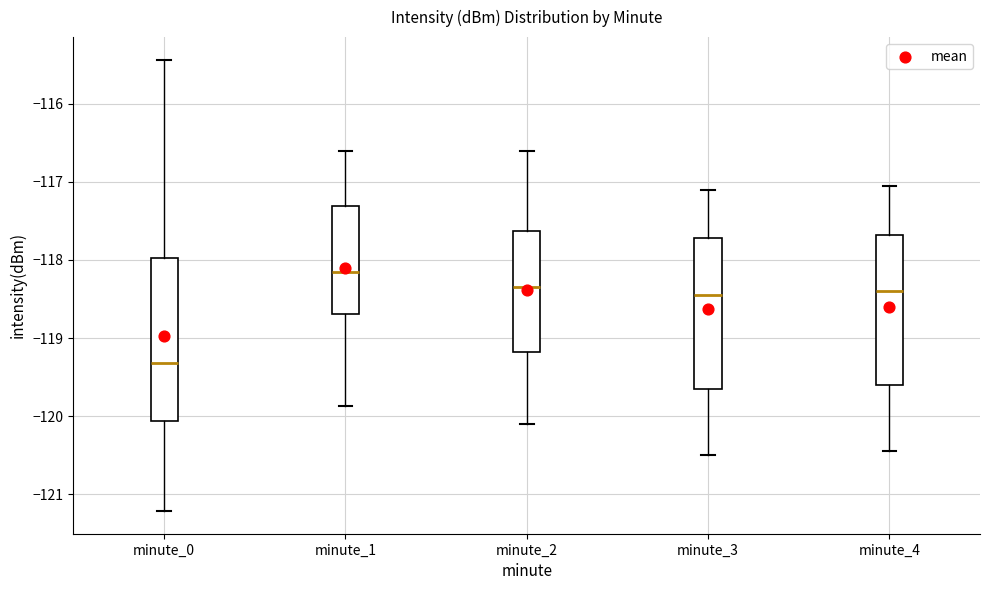

Reading left to right, transcribe this box plot: for each box, give where its median line is, the range the box spans, and where its two whiskers end, as read against the y-axis. The values are not printed on the chart, so give them approximately, as read against the axis.

minute_0: median -119.3, box -120.1 to -118.0, whiskers -121.2 to -115.4
minute_1: median -118.1, box -118.7 to -117.3, whiskers -119.9 to -116.6
minute_2: median -118.3, box -119.2 to -117.6, whiskers -120.1 to -116.6
minute_3: median -118.4, box -119.6 to -117.7, whiskers -120.5 to -117.1
minute_4: median -118.4, box -119.6 to -117.7, whiskers -120.4 to -117.0